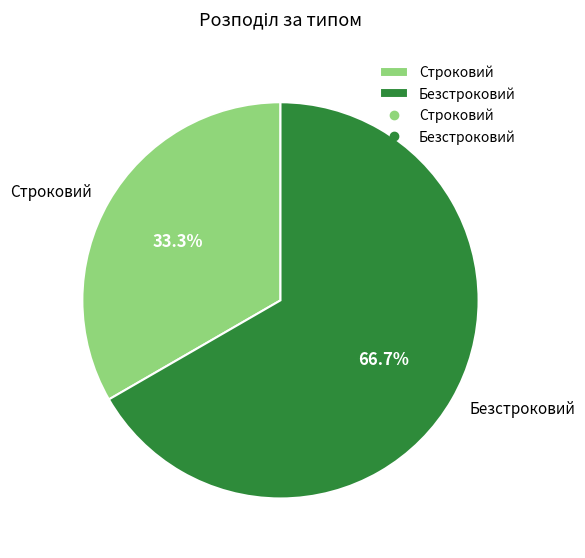

Count the number of slices in the pie.

2